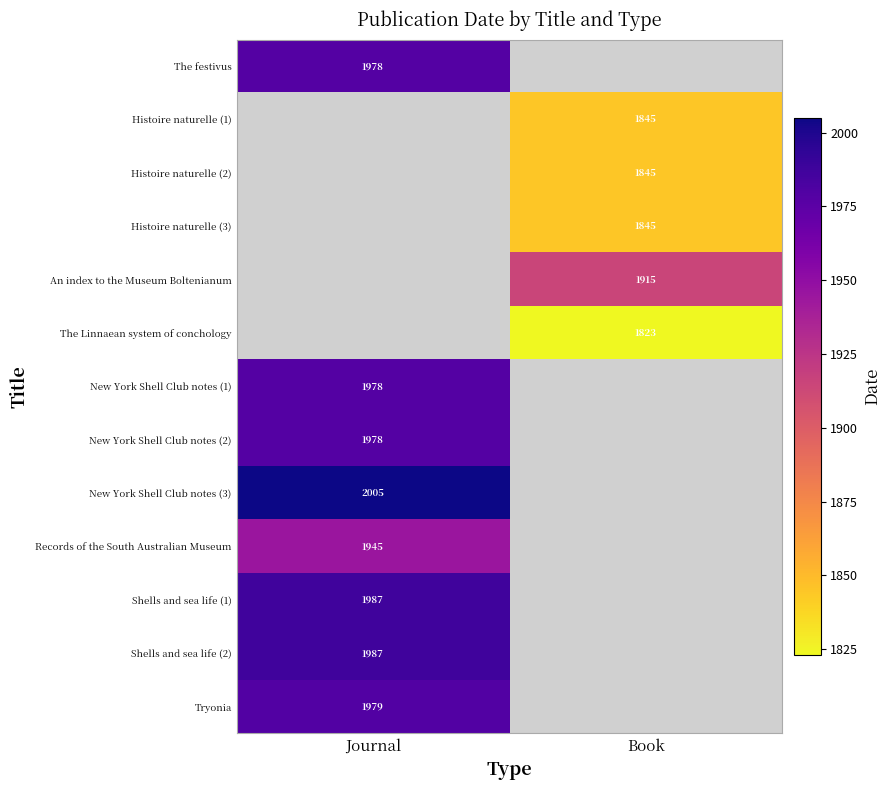

Which category has the lowest value across all series?

Book